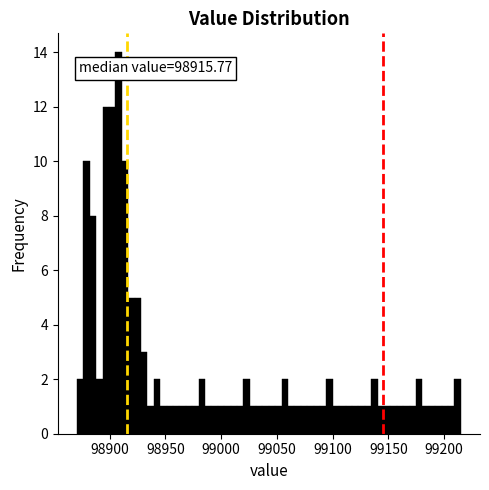

Around what value on the x-axis is the tallest bar? Give the approximate position of its centre, as read against the axis.

98910